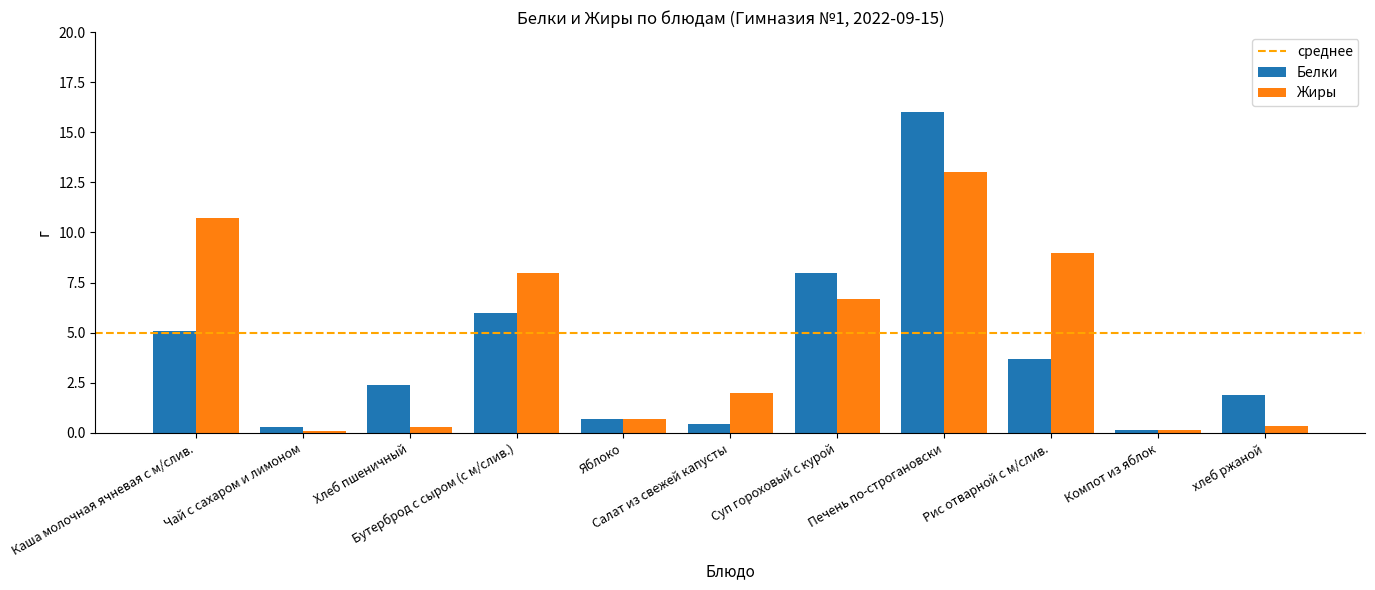

What is the sum of all Жиры values?

50.9